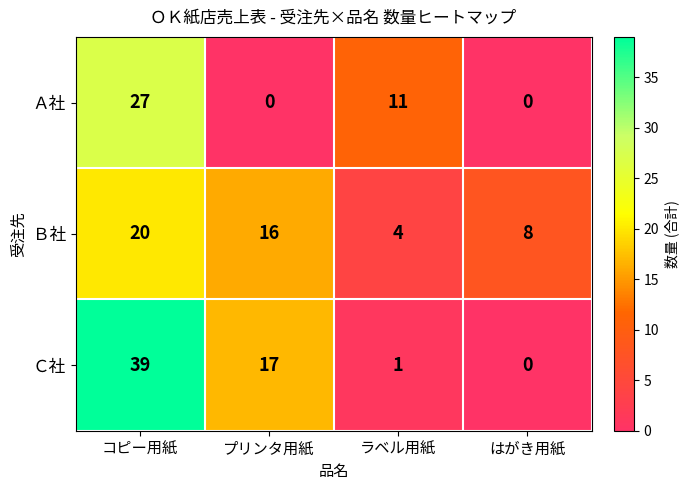

How many series are shown in this chart?

3